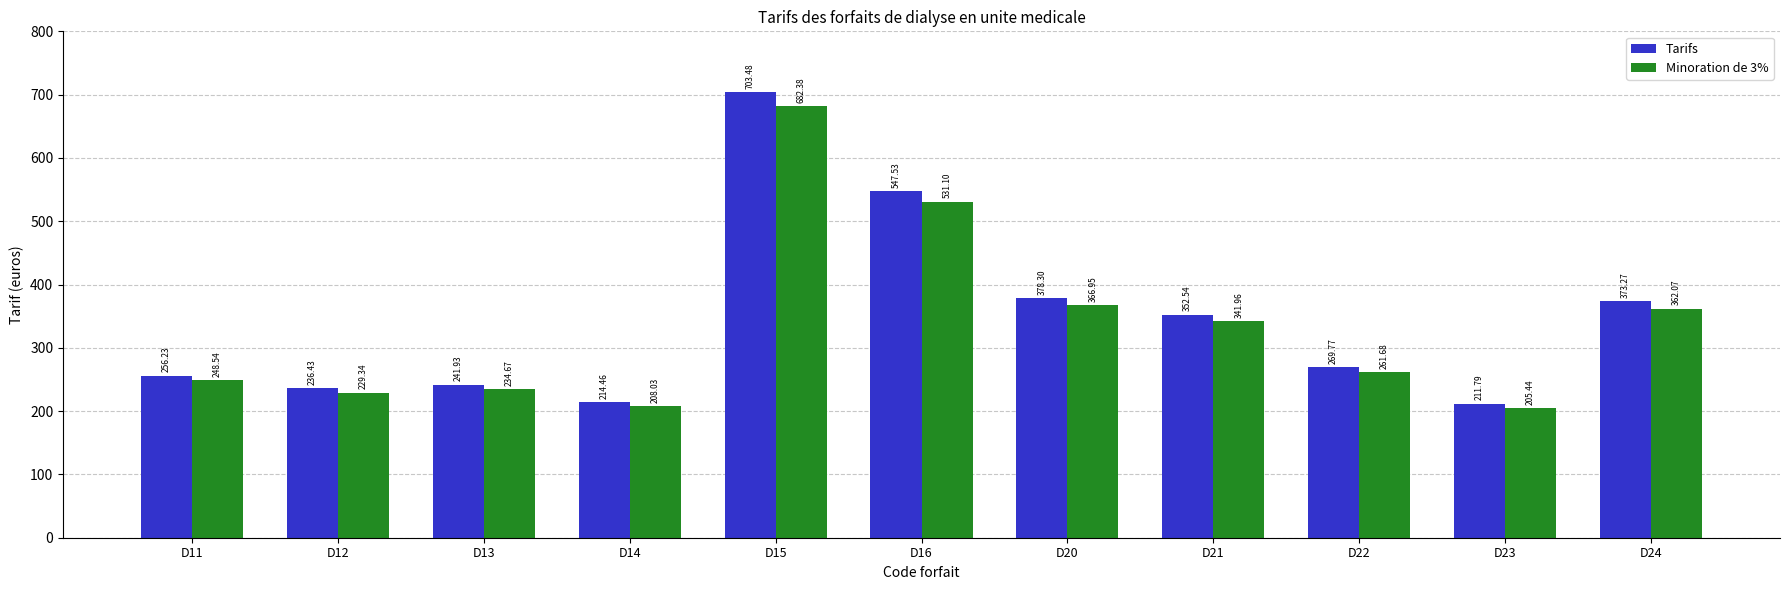

List the labels in order of Tarifs value, largest first.

D15, D16, D20, D24, D21, D22, D11, D13, D12, D14, D23